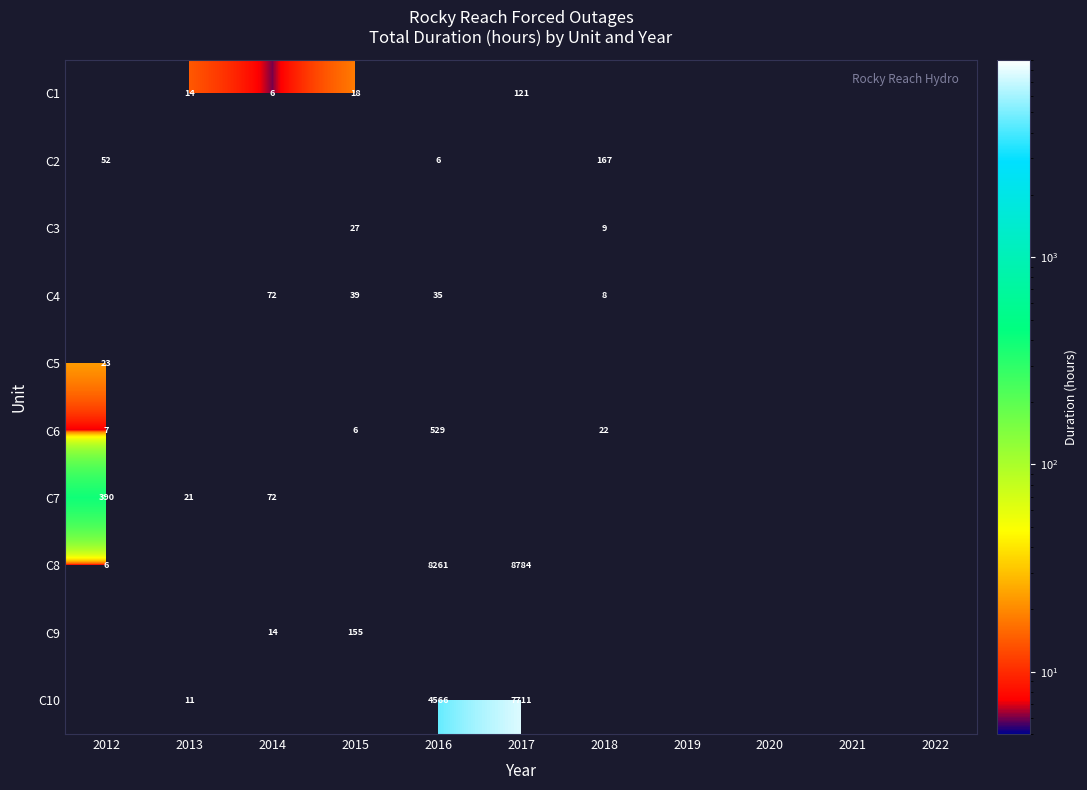

The value of C10 at 2017 is 12263. True or false?

False